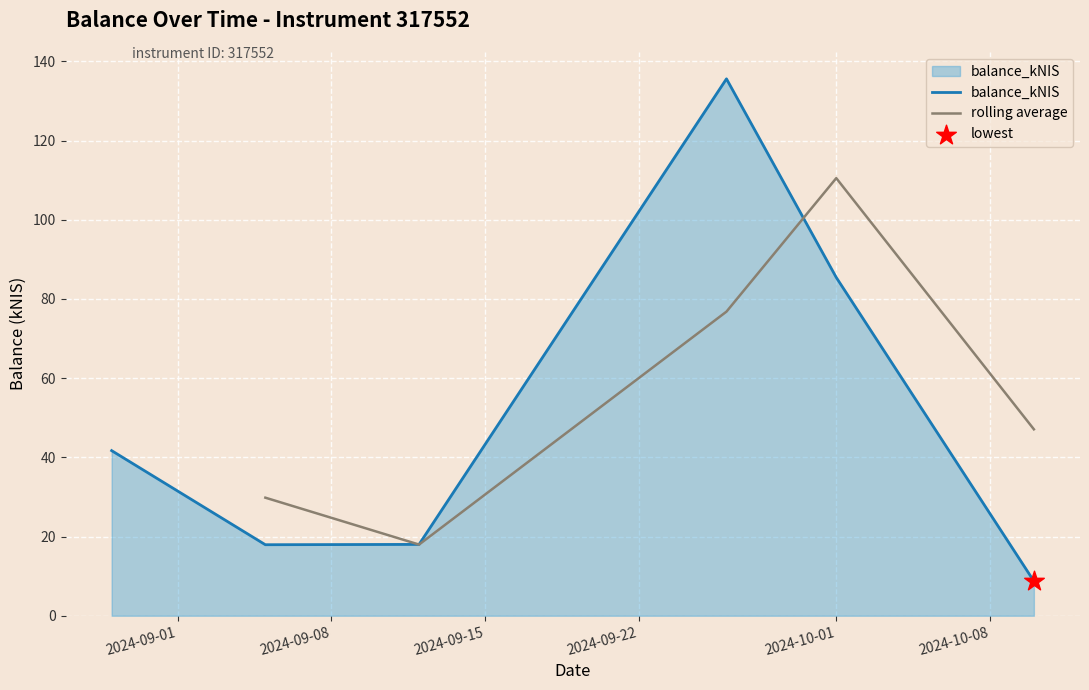

Between 2024-09-12 and 2024-09-26, which is larger?

2024-09-26